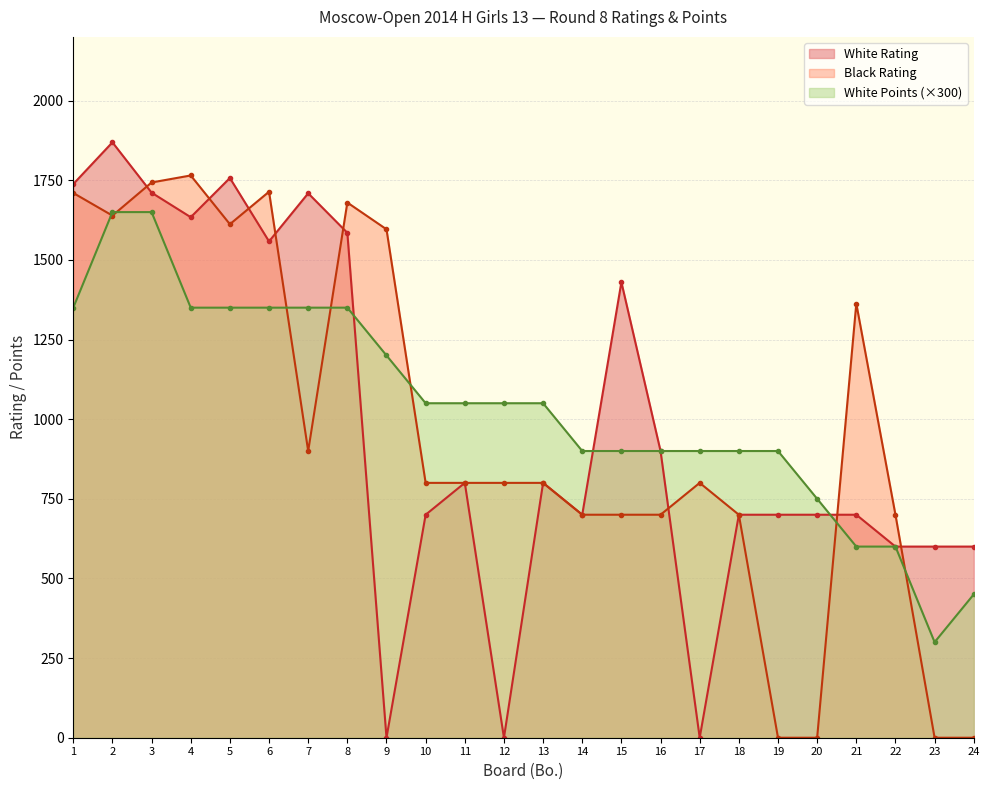

What are all the series names shown in the legend?

White Rating, Black Rating, White Points (×300)